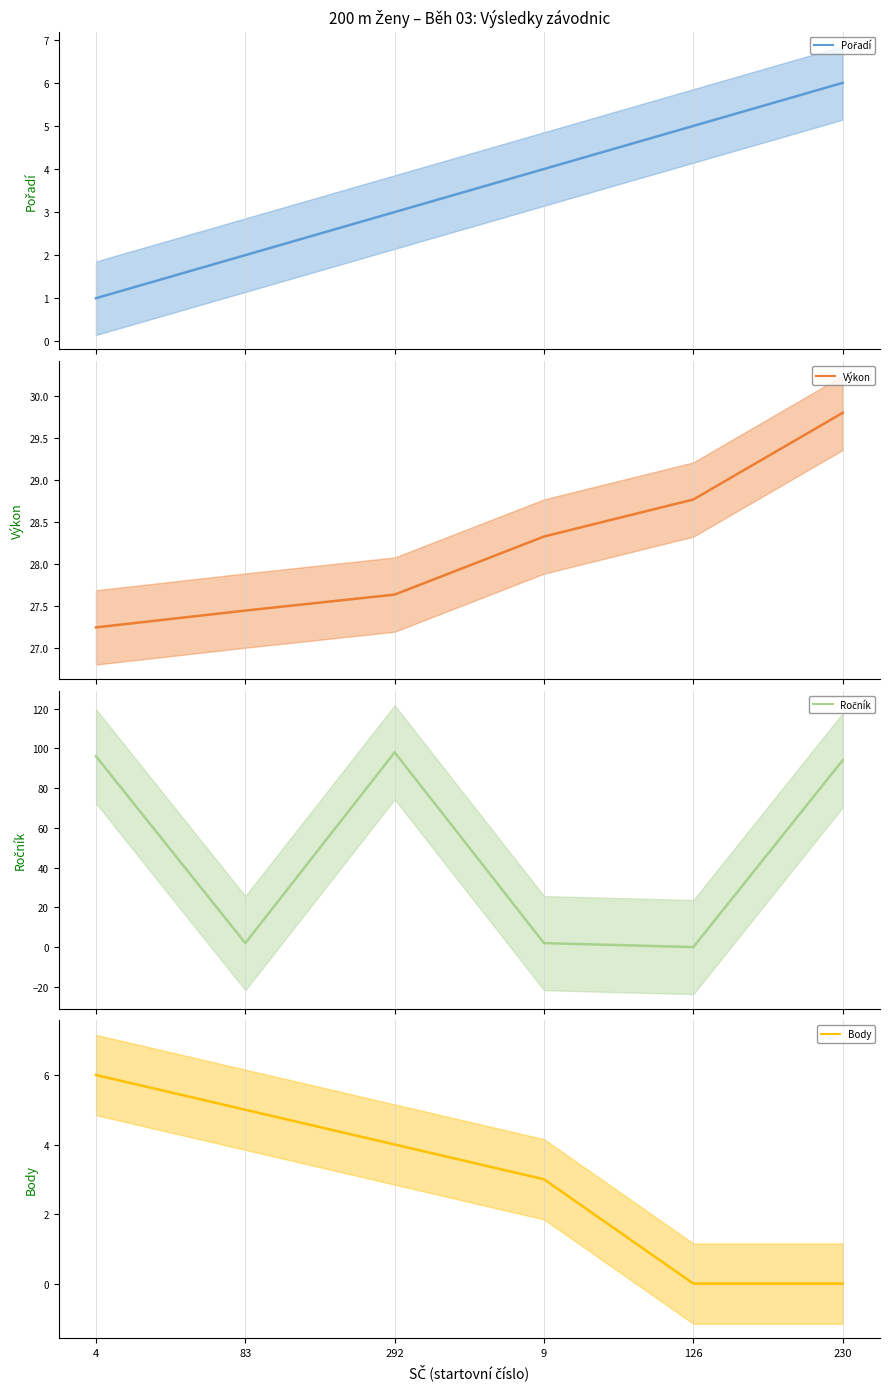

Which series has the largest total across all categories?

Ročník